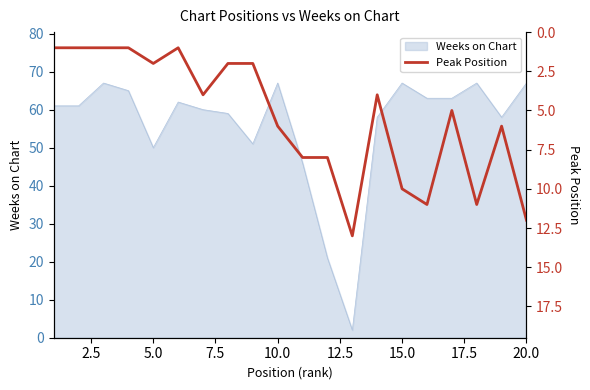

What is the maximum value for Weeks on Chart?

67